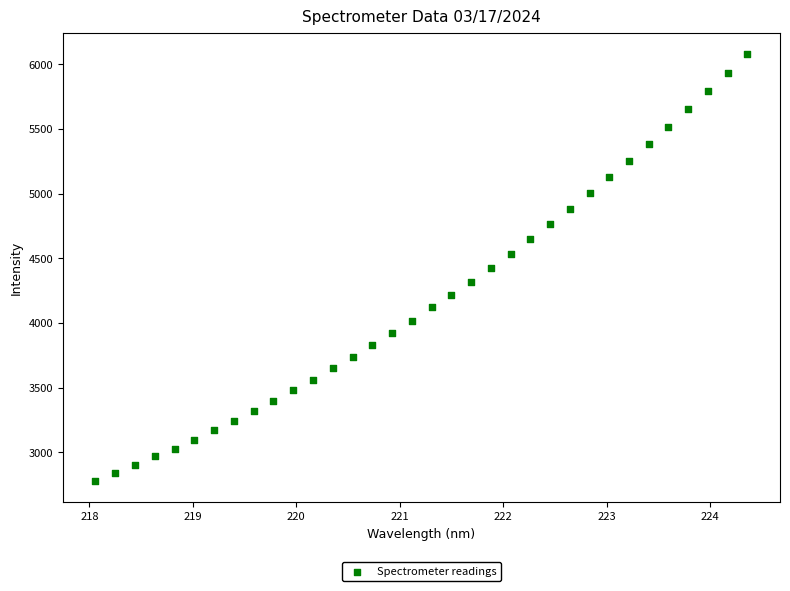

What is the range of X values (max minus min)?

6.3